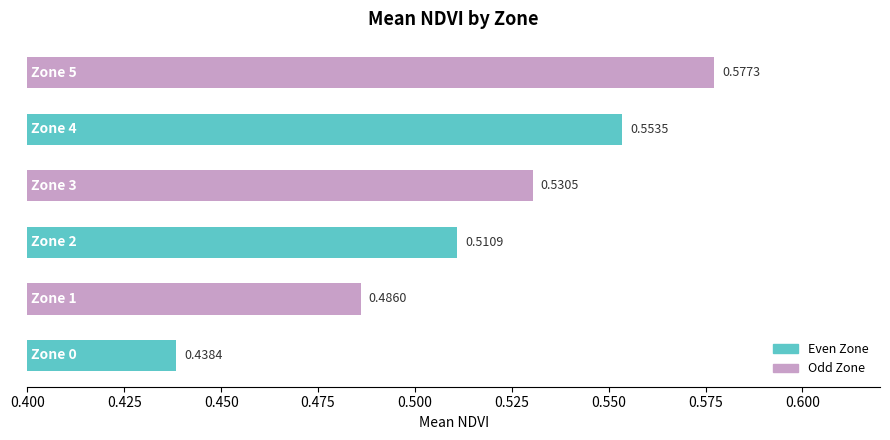

What is the sum of all values?

3.1